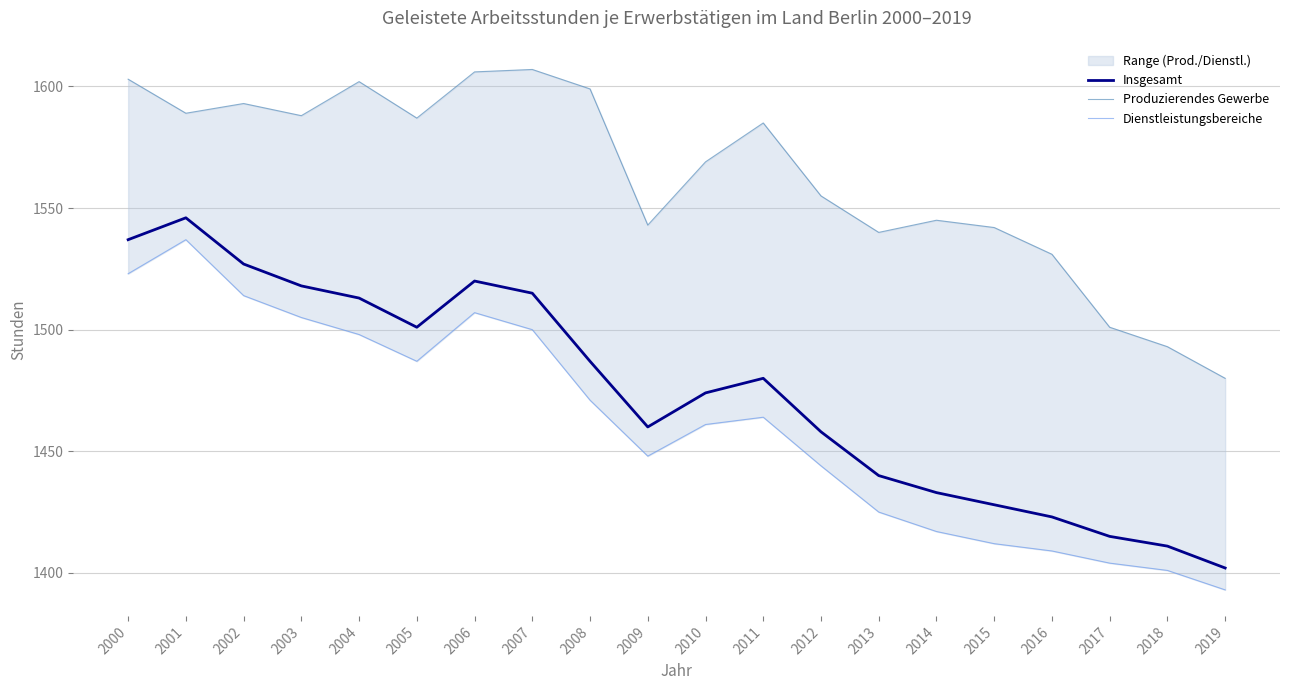

Is this an area chart (filled region under the line)?

No